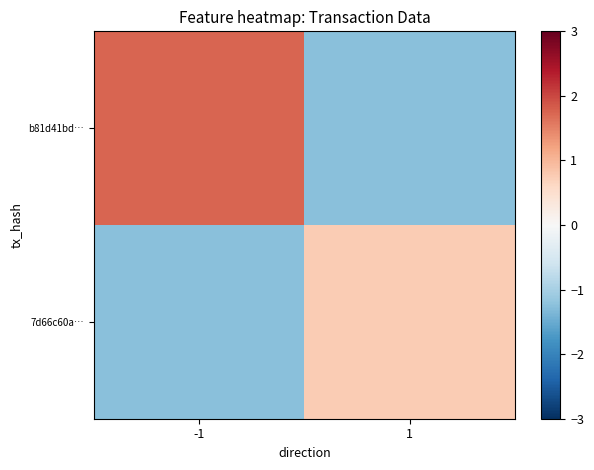

What is the difference between the highest and lowest values at -1?

3.0